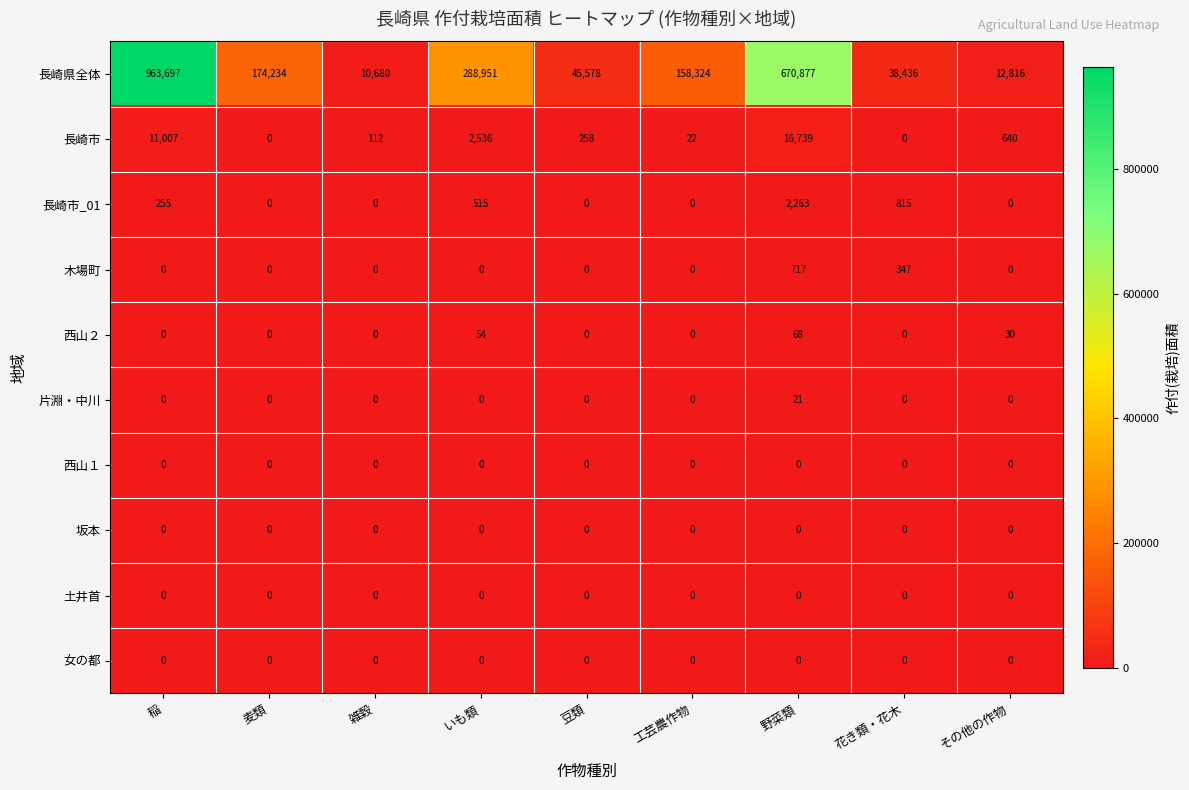

Is it true that 長崎県全体 equals 29991 at 豆類?

False